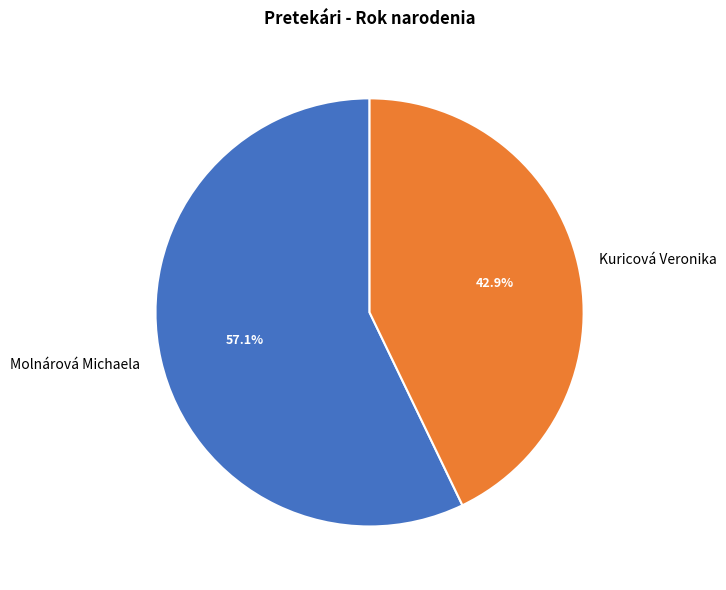

Is it true that Molnárová Michaela is 57% of the pie?

True